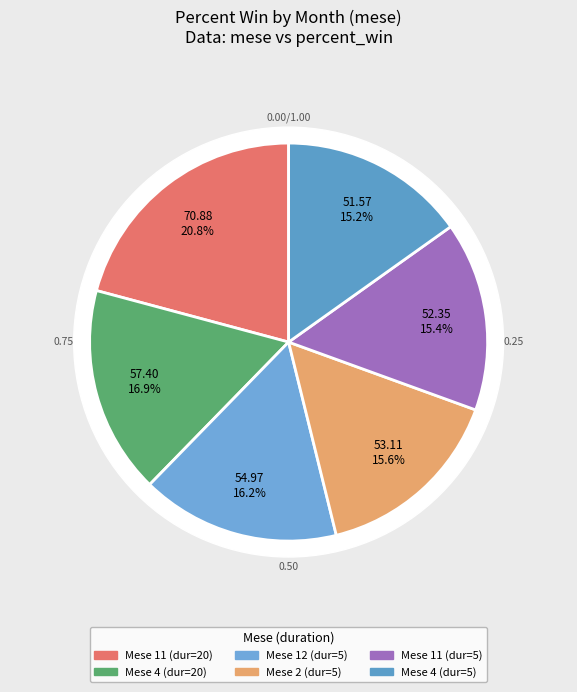

The 12 slice represents 16% of the pie. True or false?

True